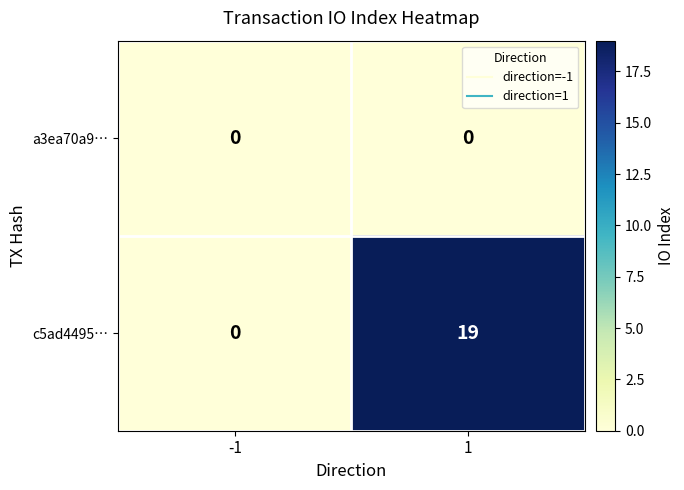

What is the sum of all c5ad4495… values?

19